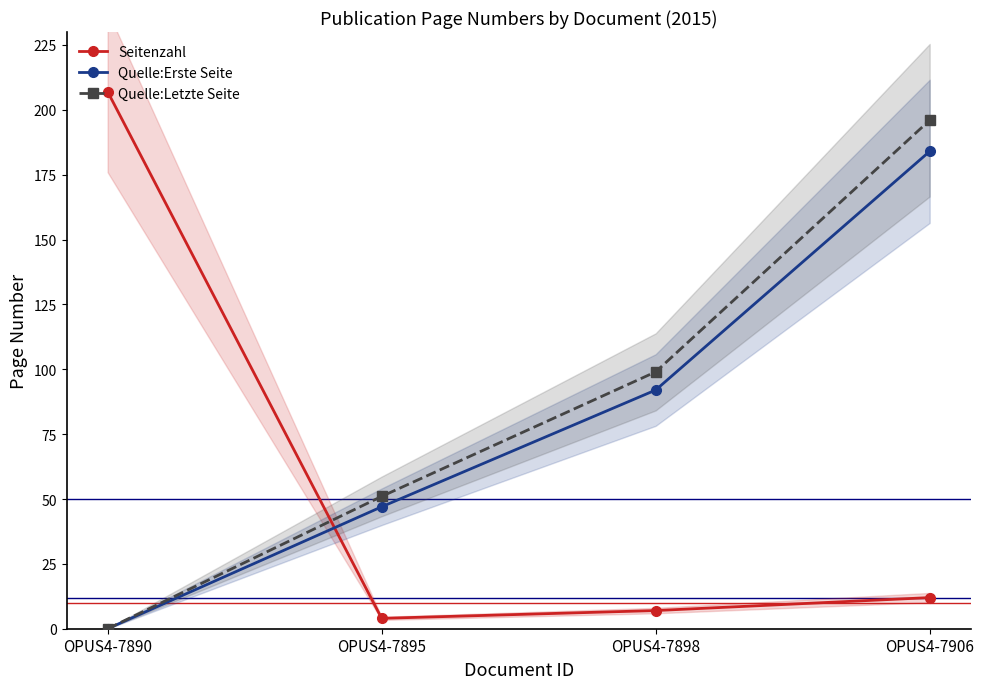

At OPUS4-7898, list the series in order from smallest to largest.

Seitenzahl, Quelle:Erste Seite, Quelle:Letzte Seite